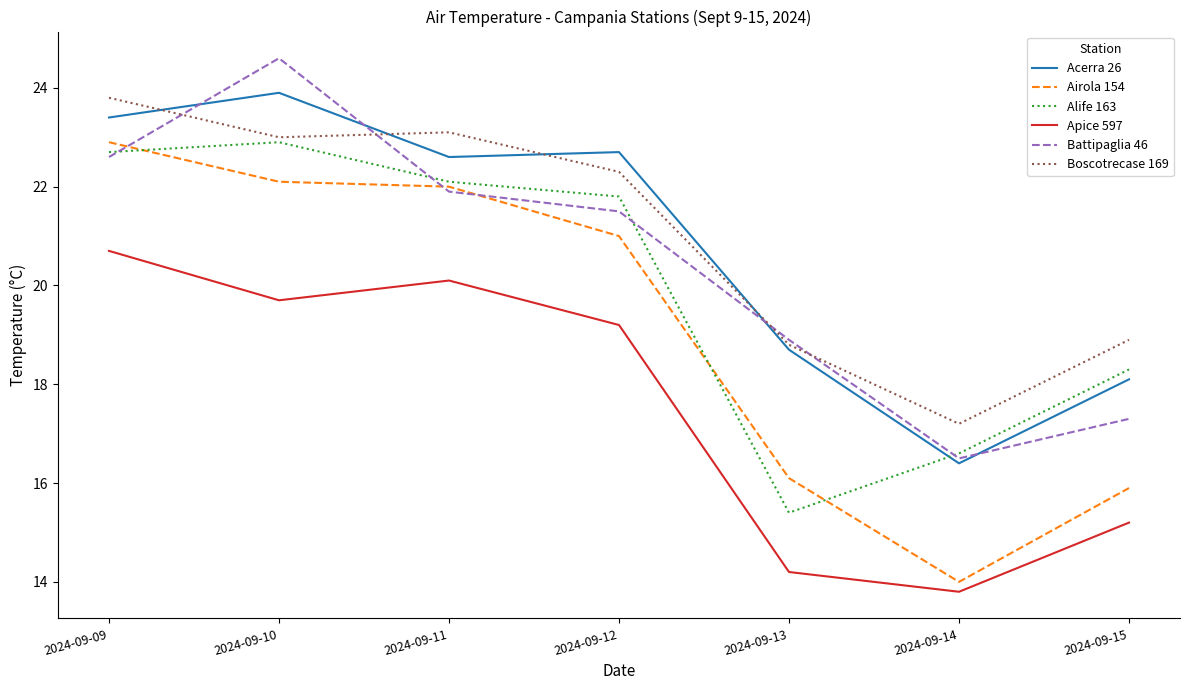

True or false: Airola 154 has more than 1 interior local peaks.

False